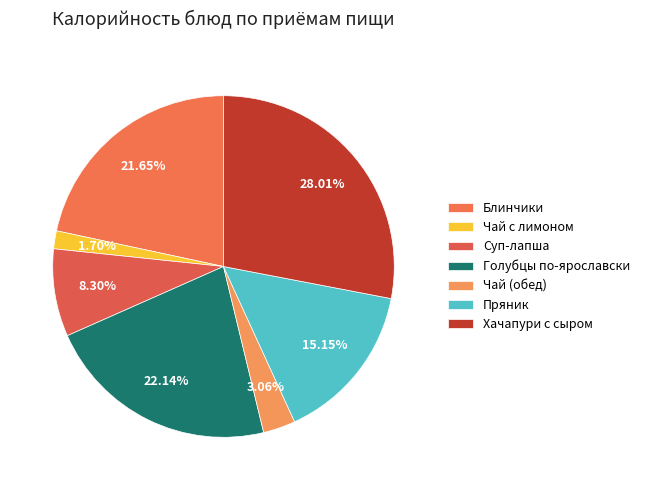

What is the change in value from Блинчики to Суп-лапша?

-161.6